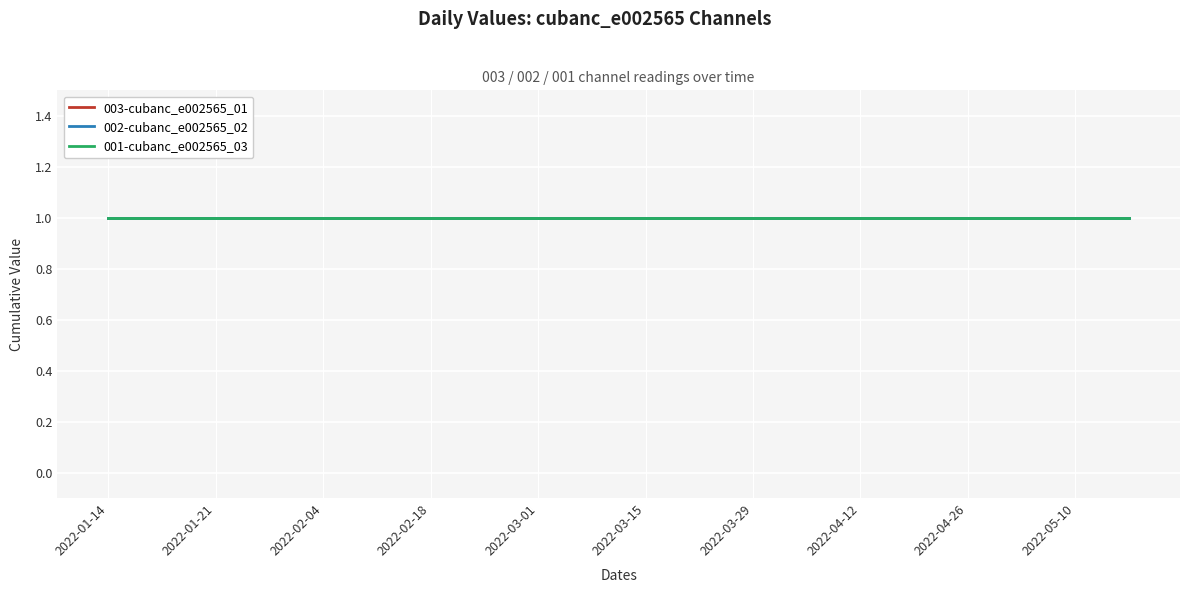

Which series has the largest total across all categories?

003-cubanc_e002565_01